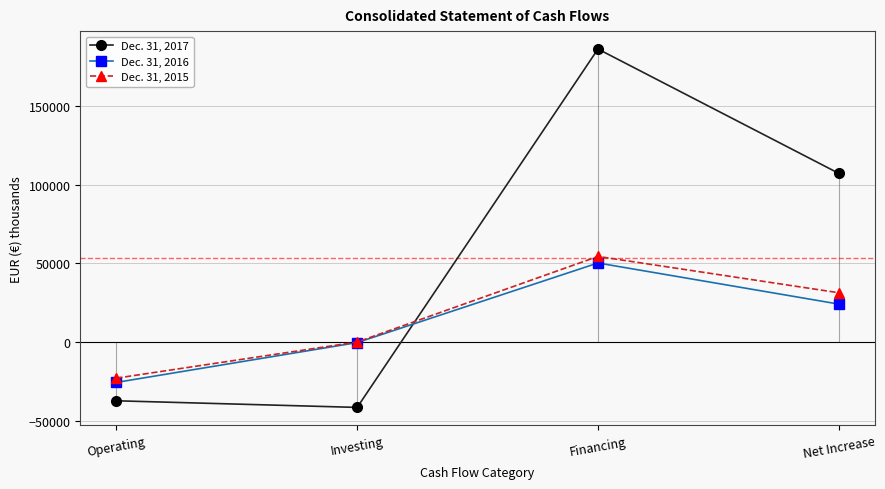

True or false: Dec. 31, 2016 and Dec. 31, 2015 intersect in this chart.

False